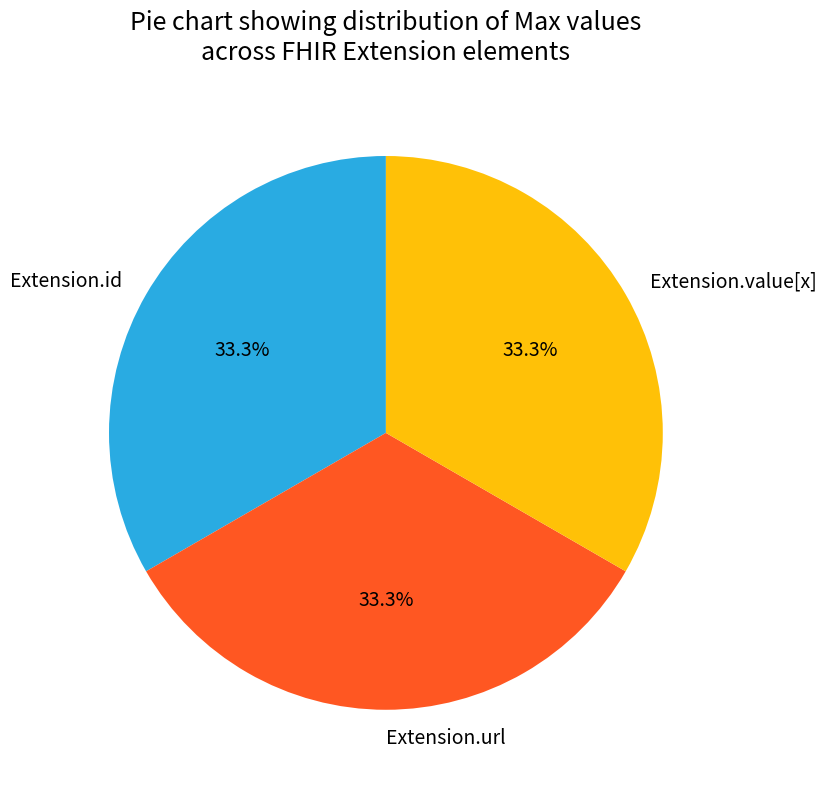

What is the ratio of the value at Extension.id to the value at Extension.value[x]?

1.0